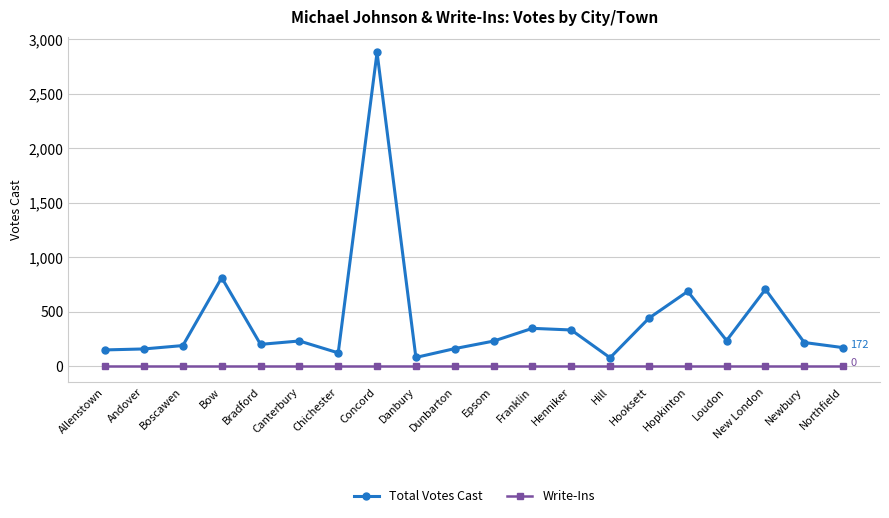

Which series has the largest total across all categories?

Total Votes Cast